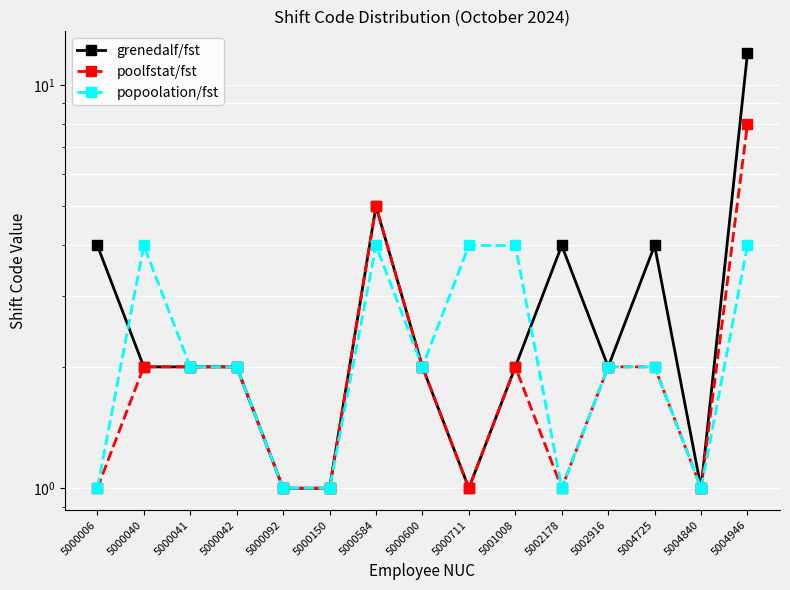

At which category does the chart reach its minimum across all series?

5000092